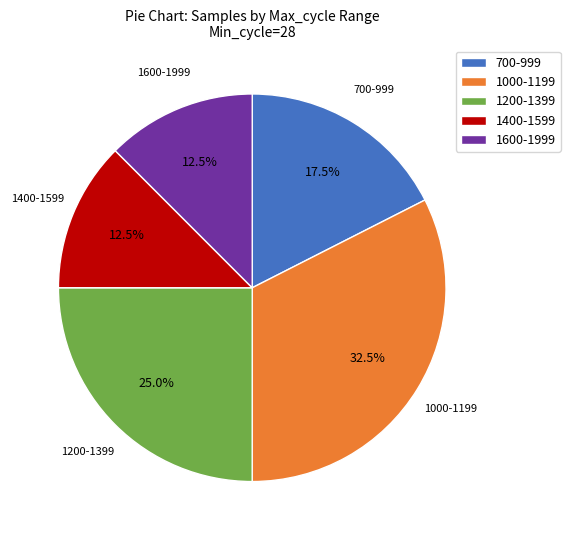

Which category has the biggest portion of the pie?

1000-1199